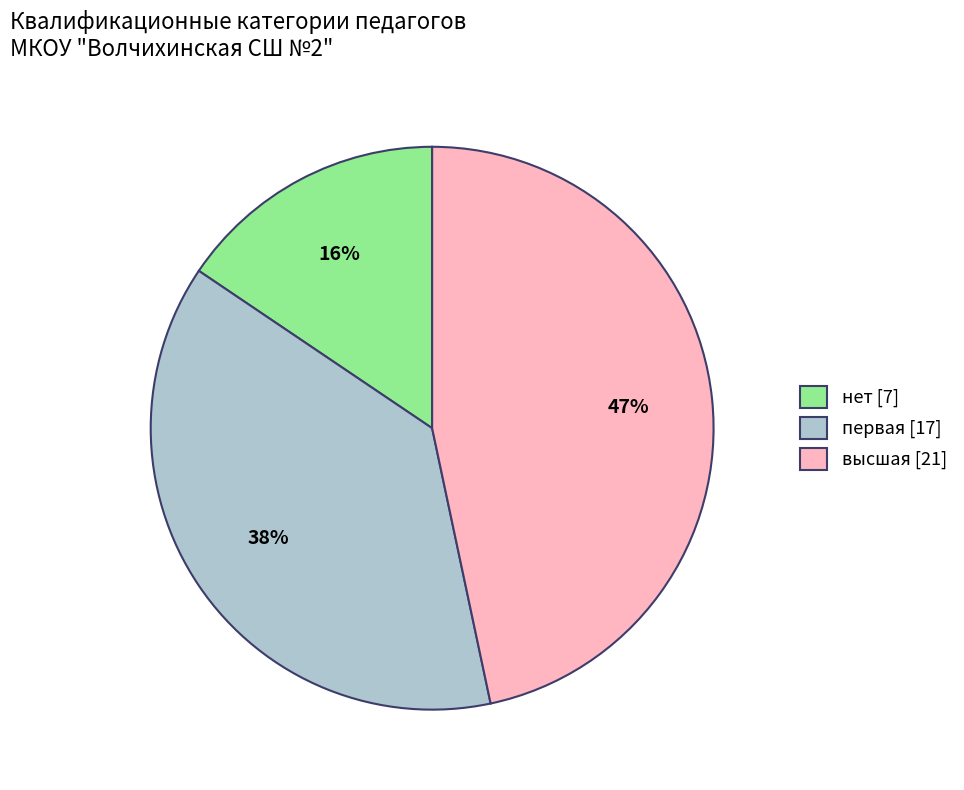

To the nearest percent, what portion does нет represent?

16%